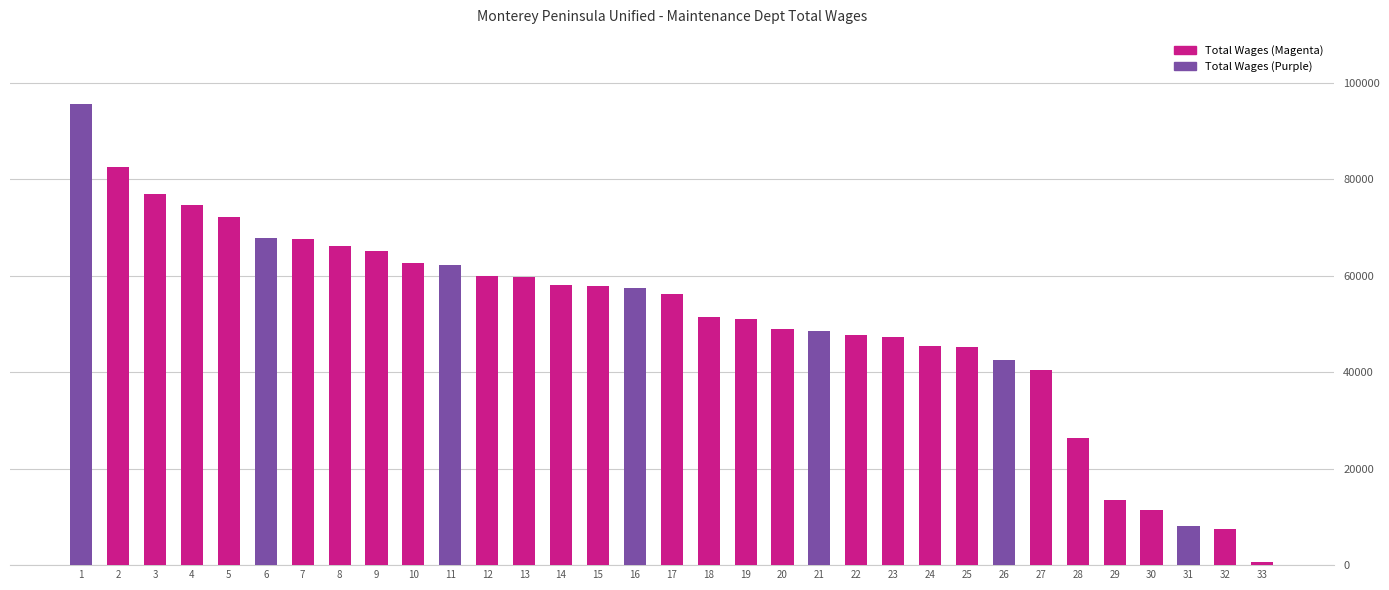

What is the value of the 7th bar from the left?

67532